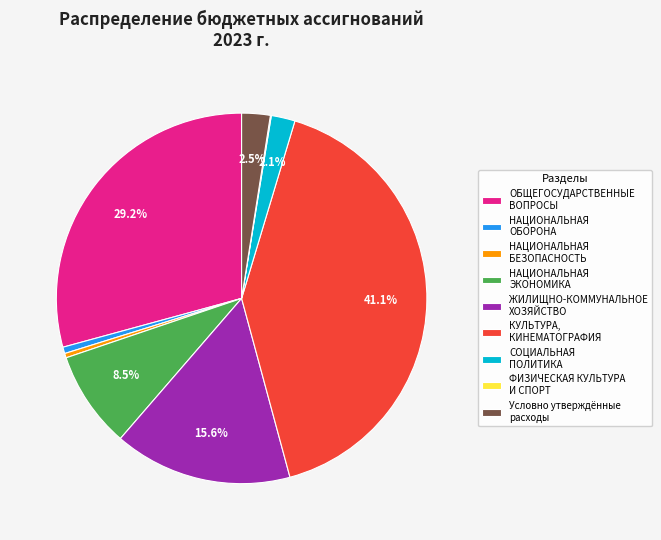

To the nearest percent, what is the combined percentage of ОБЩЕГОСУДАРСТВЕННЫЕ ВОПРОСЫ and НАЦИОНАЛЬНАЯ ОБОРОНА?

30%